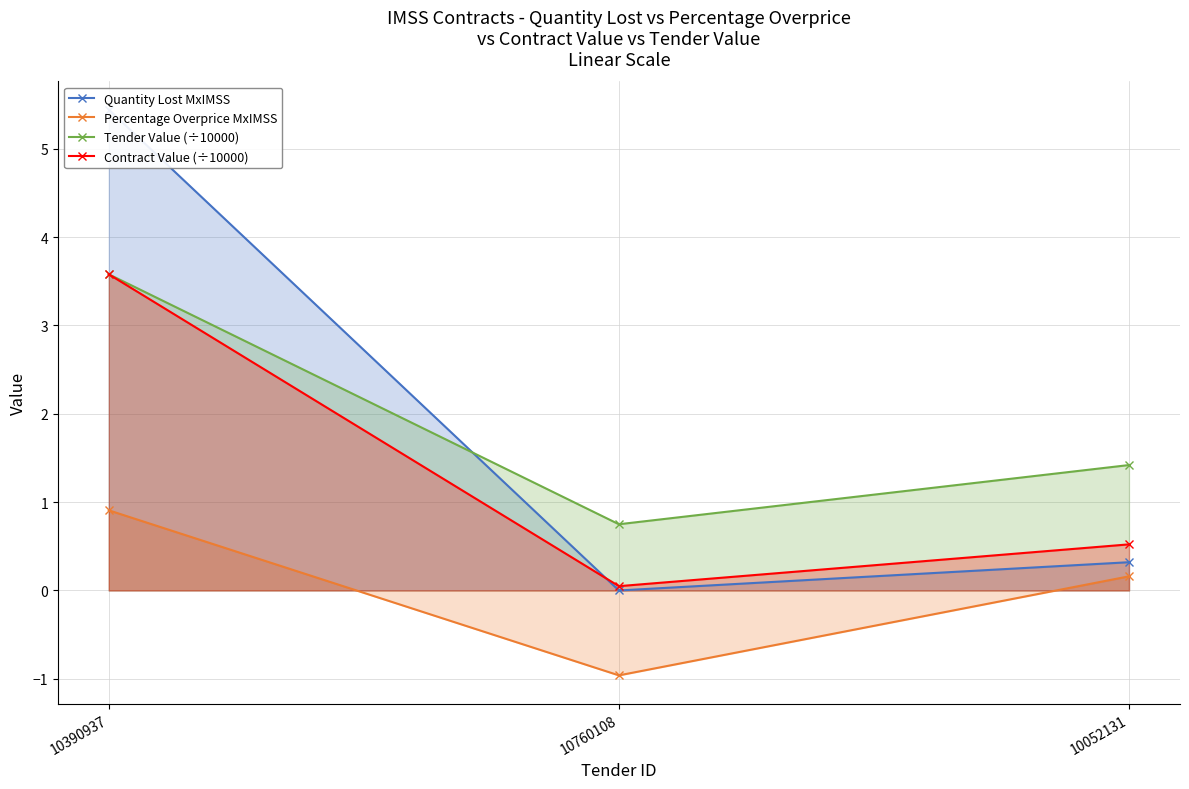

At 10052131, list the series in order from smallest to largest.

Percentage Overprice MxIMSS, Quantity Lost MxIMSS, Contract Value (÷10000), Tender Value (÷10000)